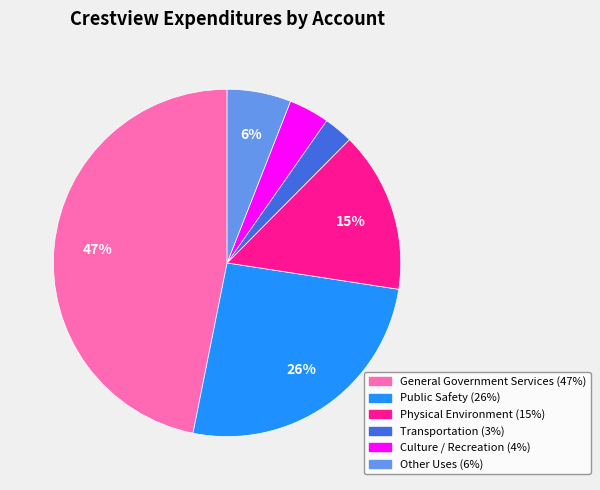

Combined, do Culture / Recreation and Physical Environment account for over 50%?

No